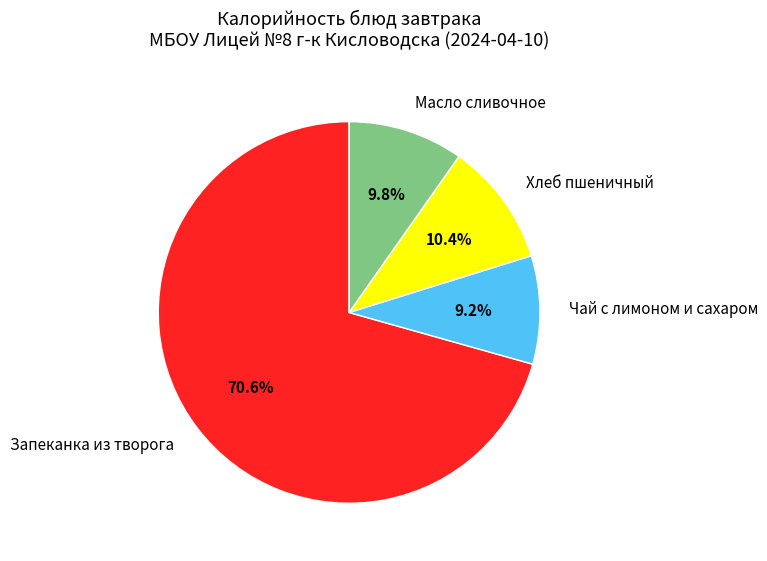

Count the number of slices in the pie.

4